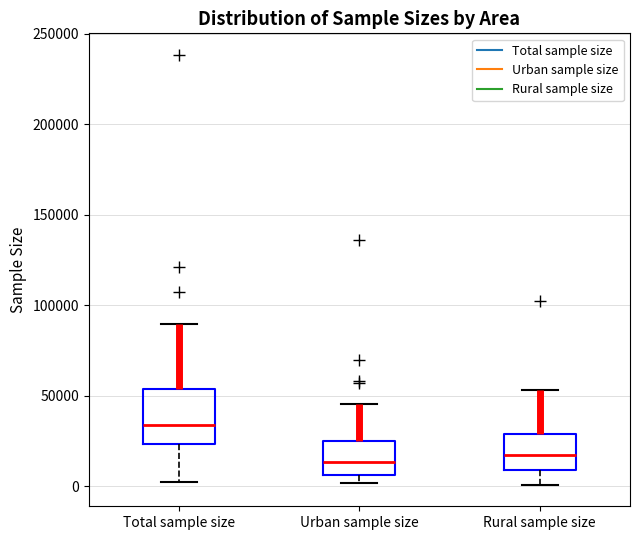

Which box has the highest median line?

Total sample size